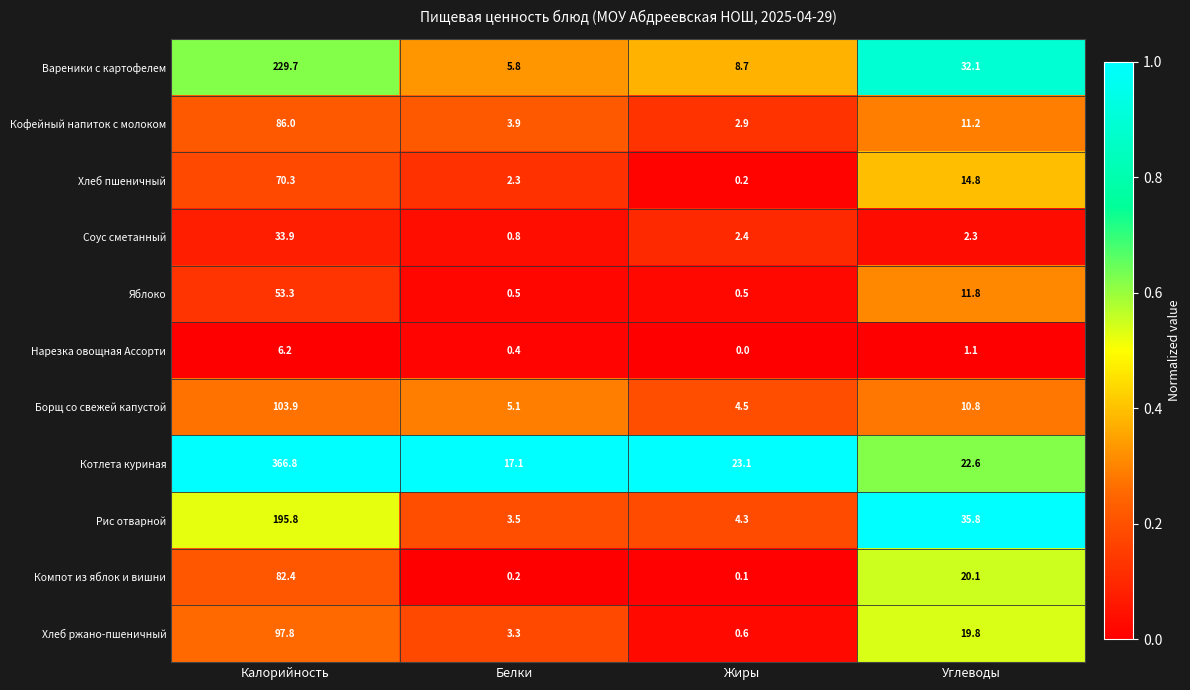

Which series has the largest total across all categories?

Котлета куриная